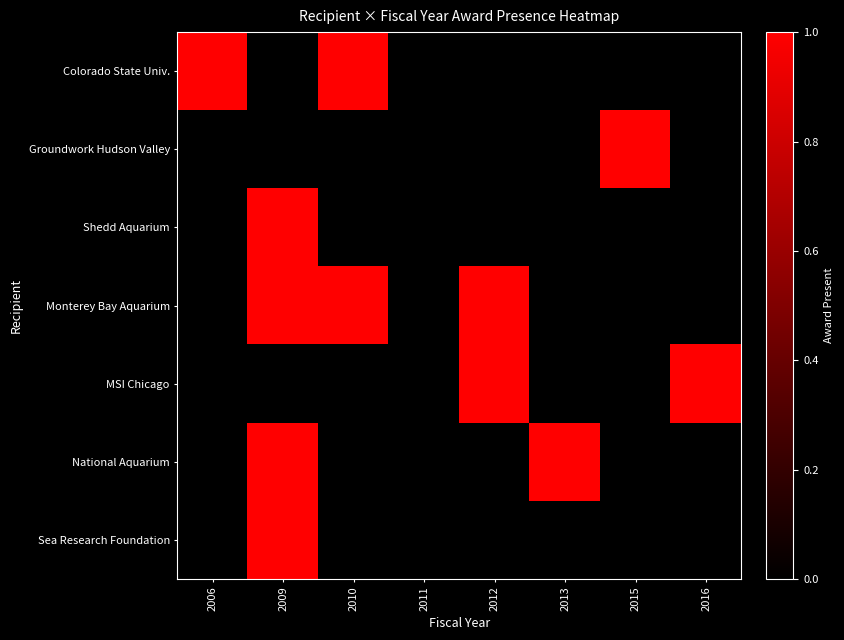

What is the spread (max minus min) of values at 2009?

1